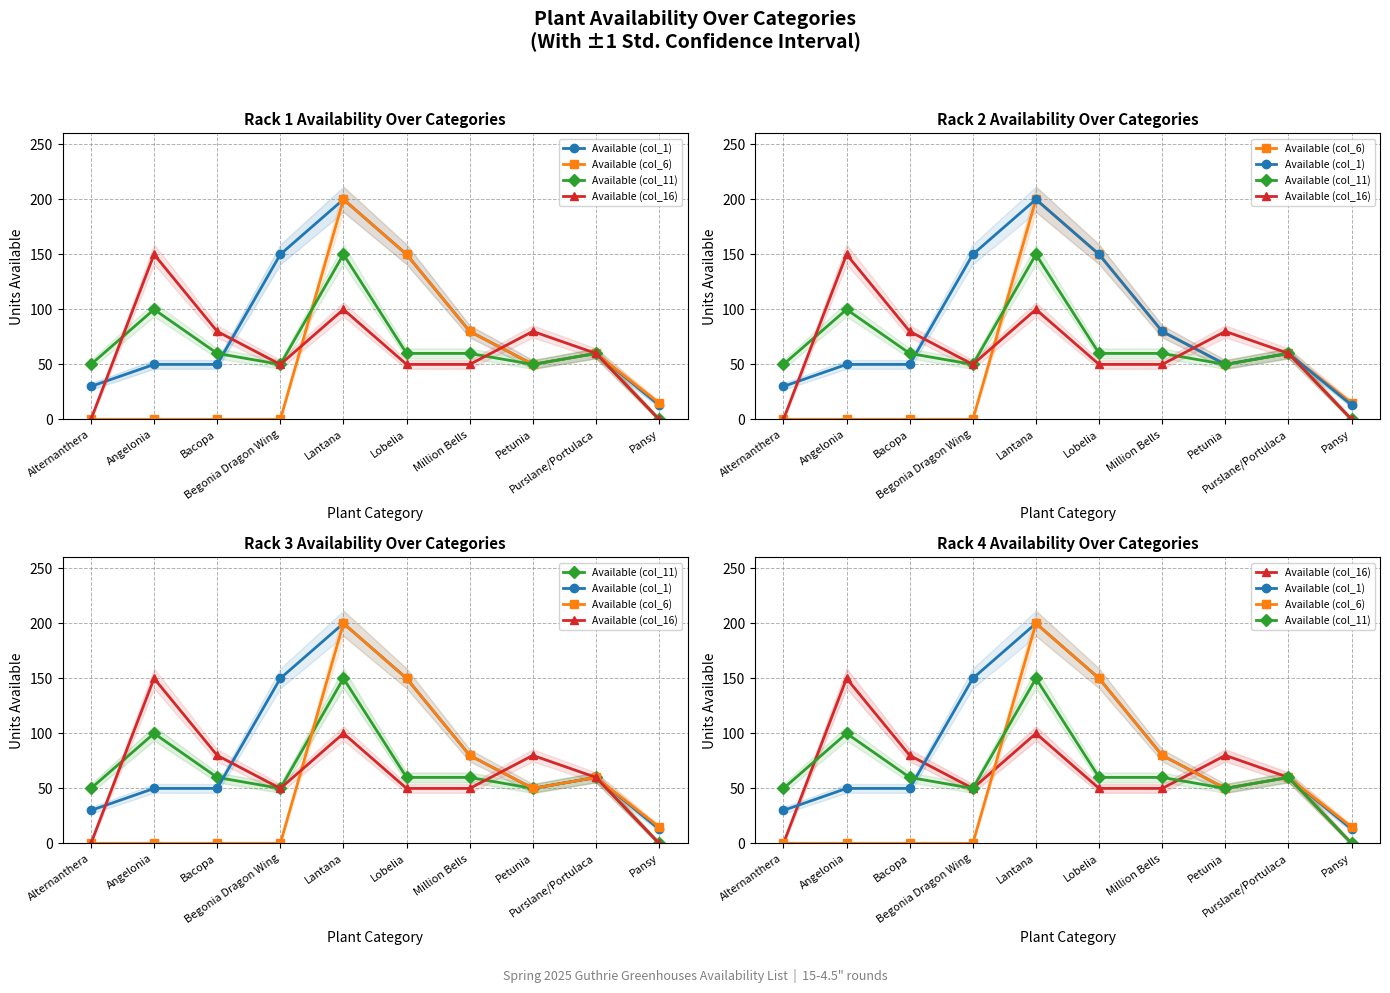

What is the label of the 9th point from the right?

Angelonia